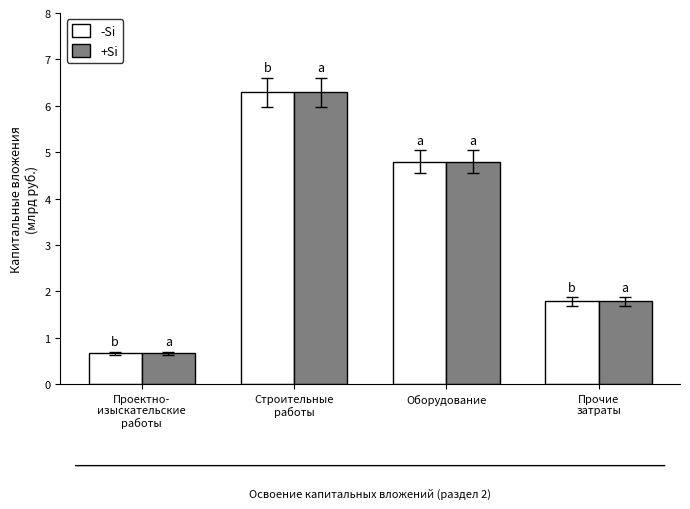

What is the sum of all +Si values?

13.5